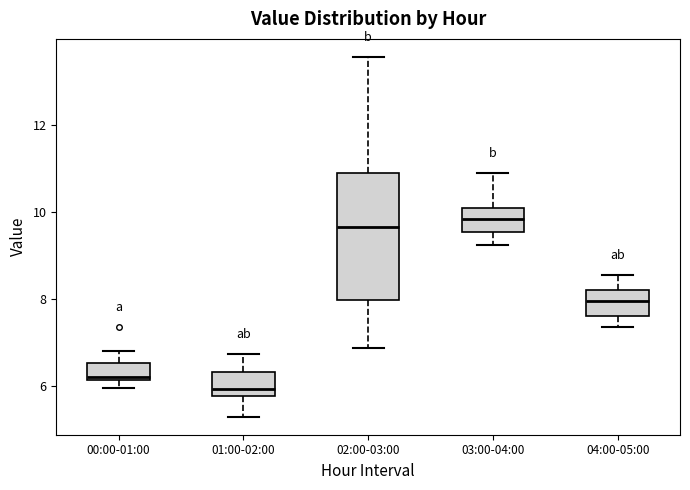

Reading left to right, read every box against the y-axis: the position of its median line, the range the box covers, and the ends of its whiskers. The values are not printed on the chart, so give them approximately, as read against the axis.

00:00-01:00: median 6.2 (just above the box's lower edge), box 6.2 to 6.6, whiskers 6.0 to 6.8
01:00-02:00: median 6.0, box 5.8 to 6.4, whiskers 5.2 to 6.8
02:00-03:00: median 9.6, box 8.0 to 11.0, whiskers 6.8 to 13.6
03:00-04:00: median 9.8, box 9.6 to 10.0, whiskers 9.2 to 11.0
04:00-05:00: median 8.0, box 7.6 to 8.2, whiskers 7.4 to 8.6